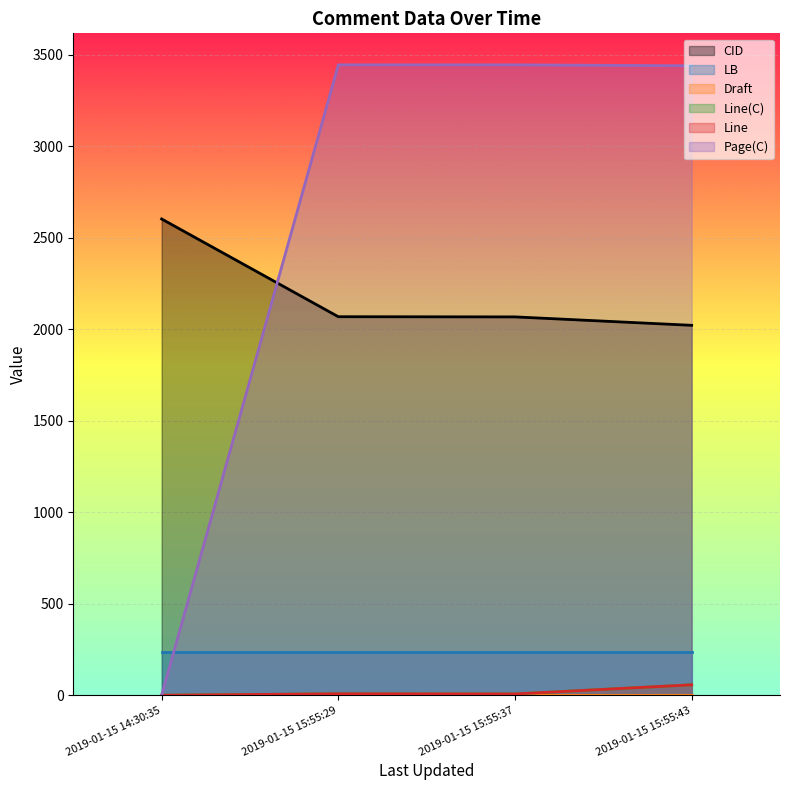

How many lines are shown in the chart?

4